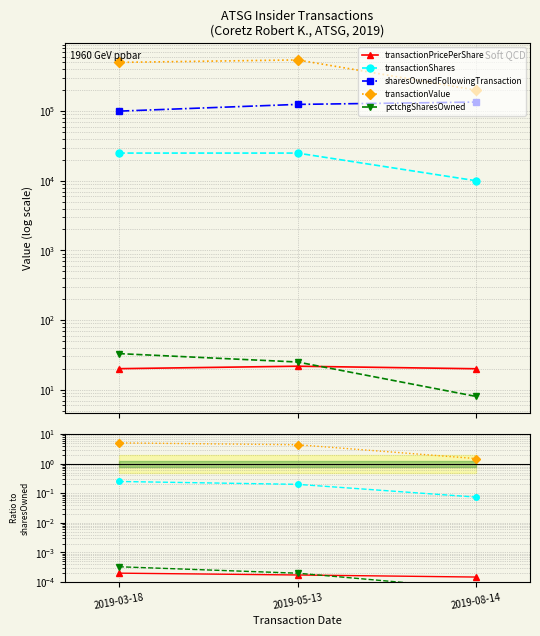

How many lines are shown in the chart?

5